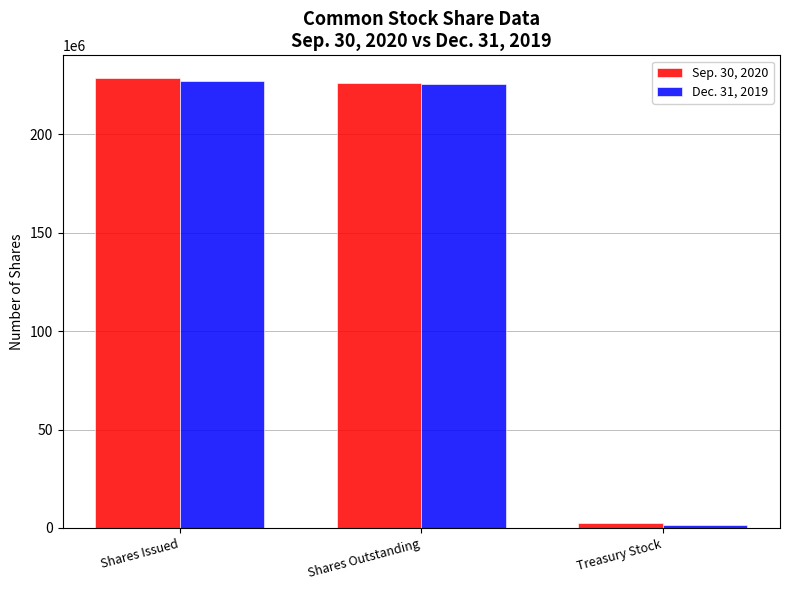

What is the difference between the highest and lowest values at Shares Issued?

1566733